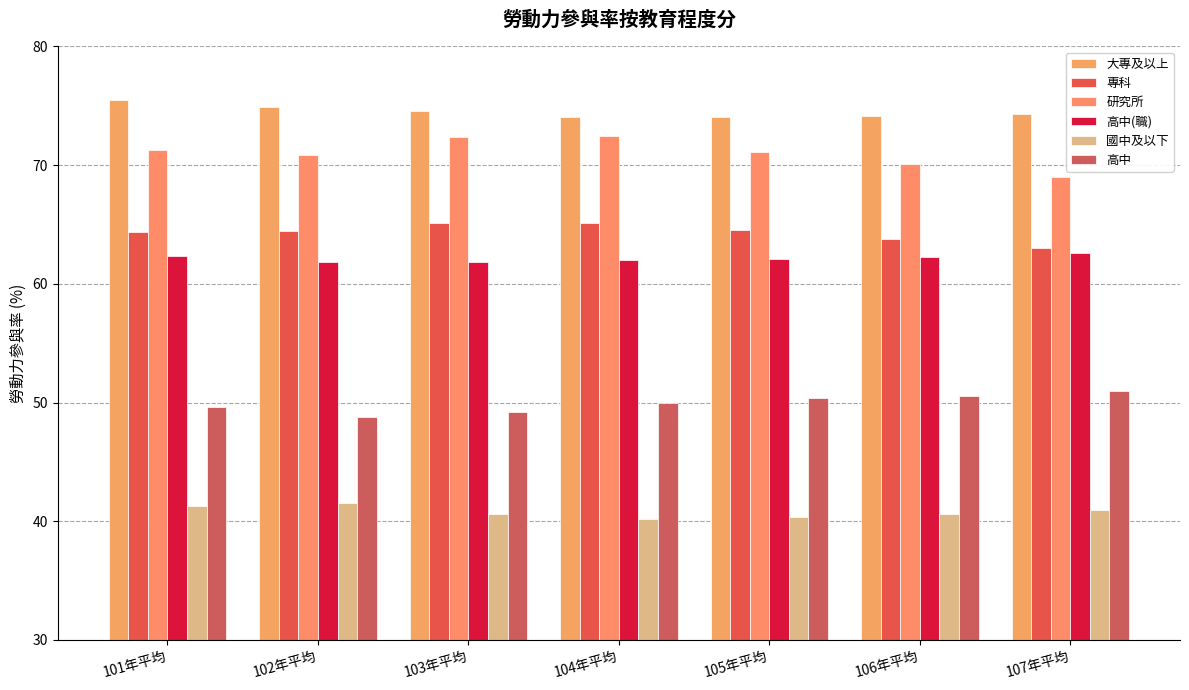

Where does the 研究所 series first go above 71?

101年平均